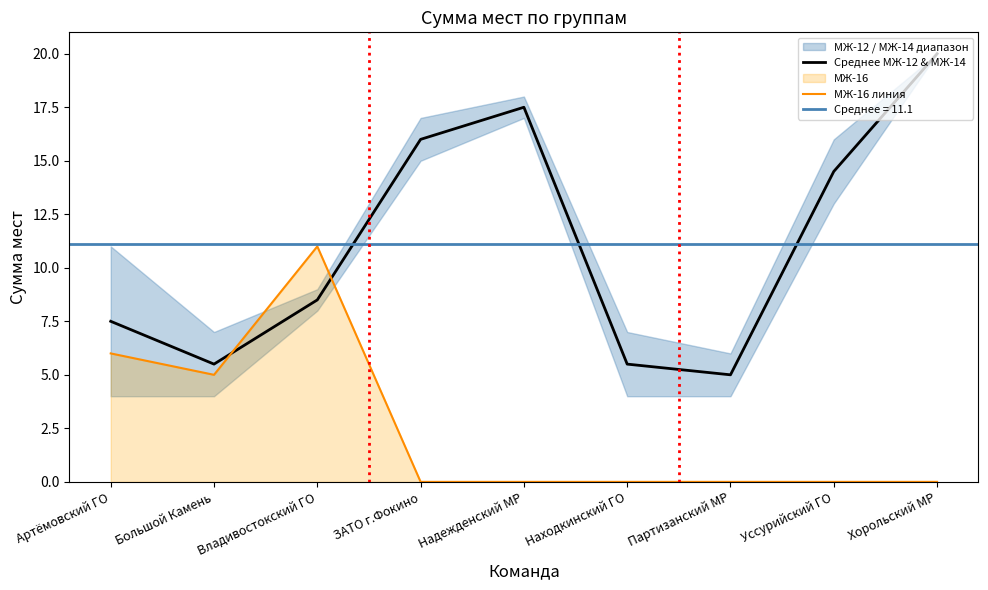

Reading right to left, what are all the values shown in this chart?

Среднее МЖ-12 & МЖ-14: 20.0	14.5	5.0	5.5	17.5	16.0	8.5	5.5	7.5
МЖ-16 линия: 0.0	0.0	0.0	0.0	0.0	0.0	11.0	5.0	6.0